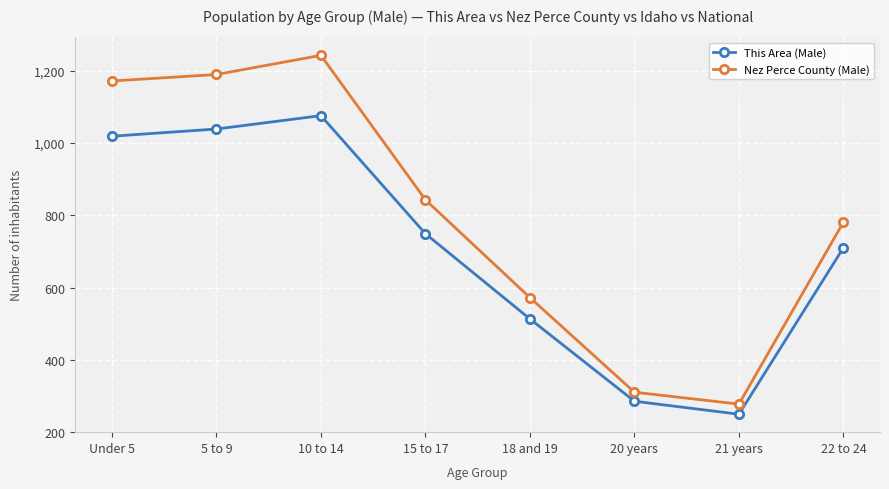

In This Area (Male), how many points are higher than both neighbors (excluding endpoints)?

1